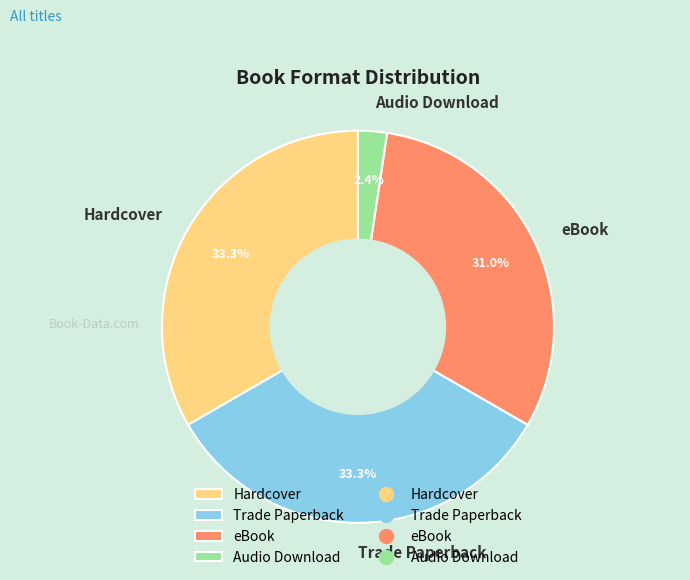

Does Hardcover represent more than half of the total?

No